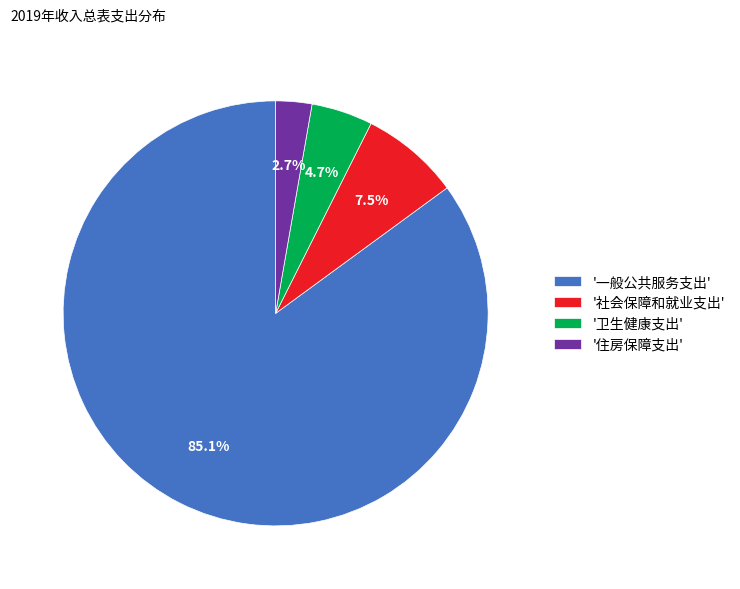

Which slice represents more than half of the pie?

'一般公共服务支出'